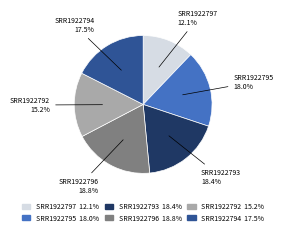

Is SRR1922797 the majority of the pie?

No